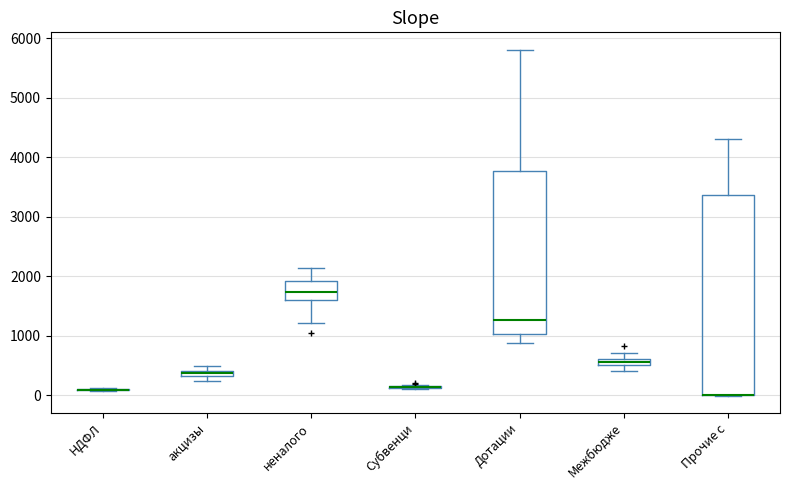

Which box is the tallest, from its lower edge to its upper edge?

Прочие с